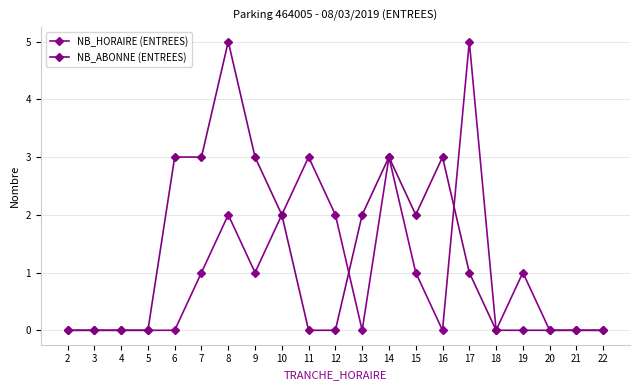

What are all the series names shown in the legend?

NB_HORAIRE (ENTREES), NB_ABONNE (ENTREES)